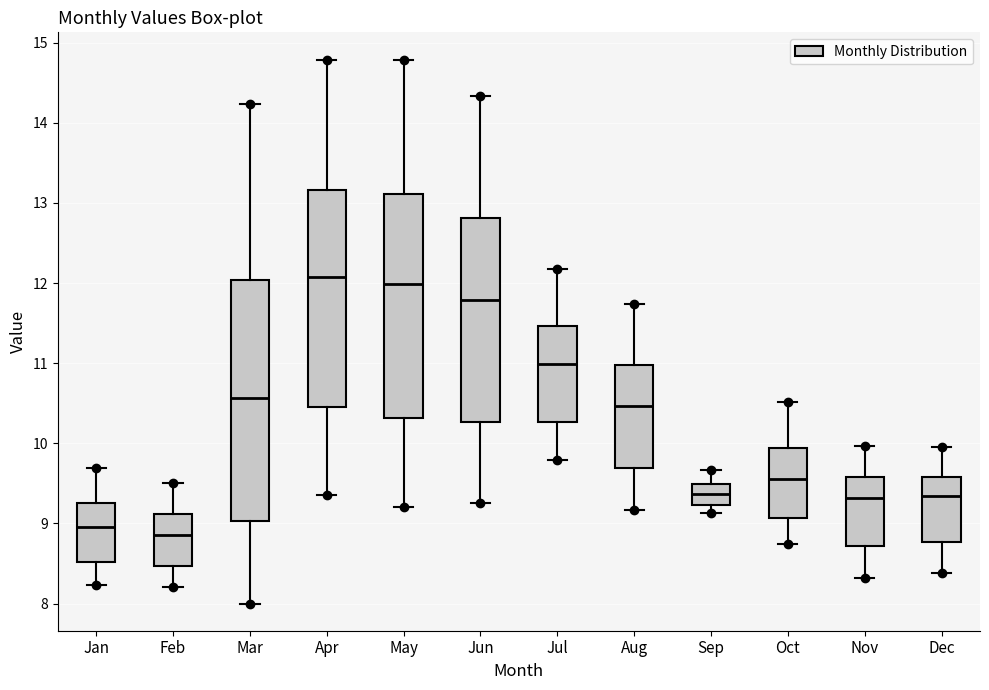

Reading left to right, read every box against the y-axis: the position of its median line, the range the box covers, and the ends of its whiskers. The values are not printed on the chart, so give them approximately, as read against the axis.

Jan: median 9.0, box 8.5 to 9.3, whiskers 8.2 to 9.7
Feb: median 8.9, box 8.5 to 9.1, whiskers 8.2 to 9.5
Mar: median 10.6, box 9.0 to 12.0, whiskers 8.0 to 14.2
Apr: median 12.1, box 10.4 to 13.2, whiskers 9.4 to 14.8
May: median 12.0, box 10.3 to 13.1, whiskers 9.2 to 14.8
Jun: median 11.8, box 10.3 to 12.8, whiskers 9.3 to 14.3
Jul: median 11.0, box 10.3 to 11.5, whiskers 9.8 to 12.2
Aug: median 10.5, box 9.7 to 11.0, whiskers 9.2 to 11.7
Sep: median 9.4, box 9.2 to 9.5, whiskers 9.1 to 9.7
Oct: median 9.6, box 9.1 to 9.9, whiskers 8.7 to 10.5
Nov: median 9.3, box 8.7 to 9.6, whiskers 8.3 to 10.0
Dec: median 9.3, box 8.8 to 9.6, whiskers 8.4 to 10.0